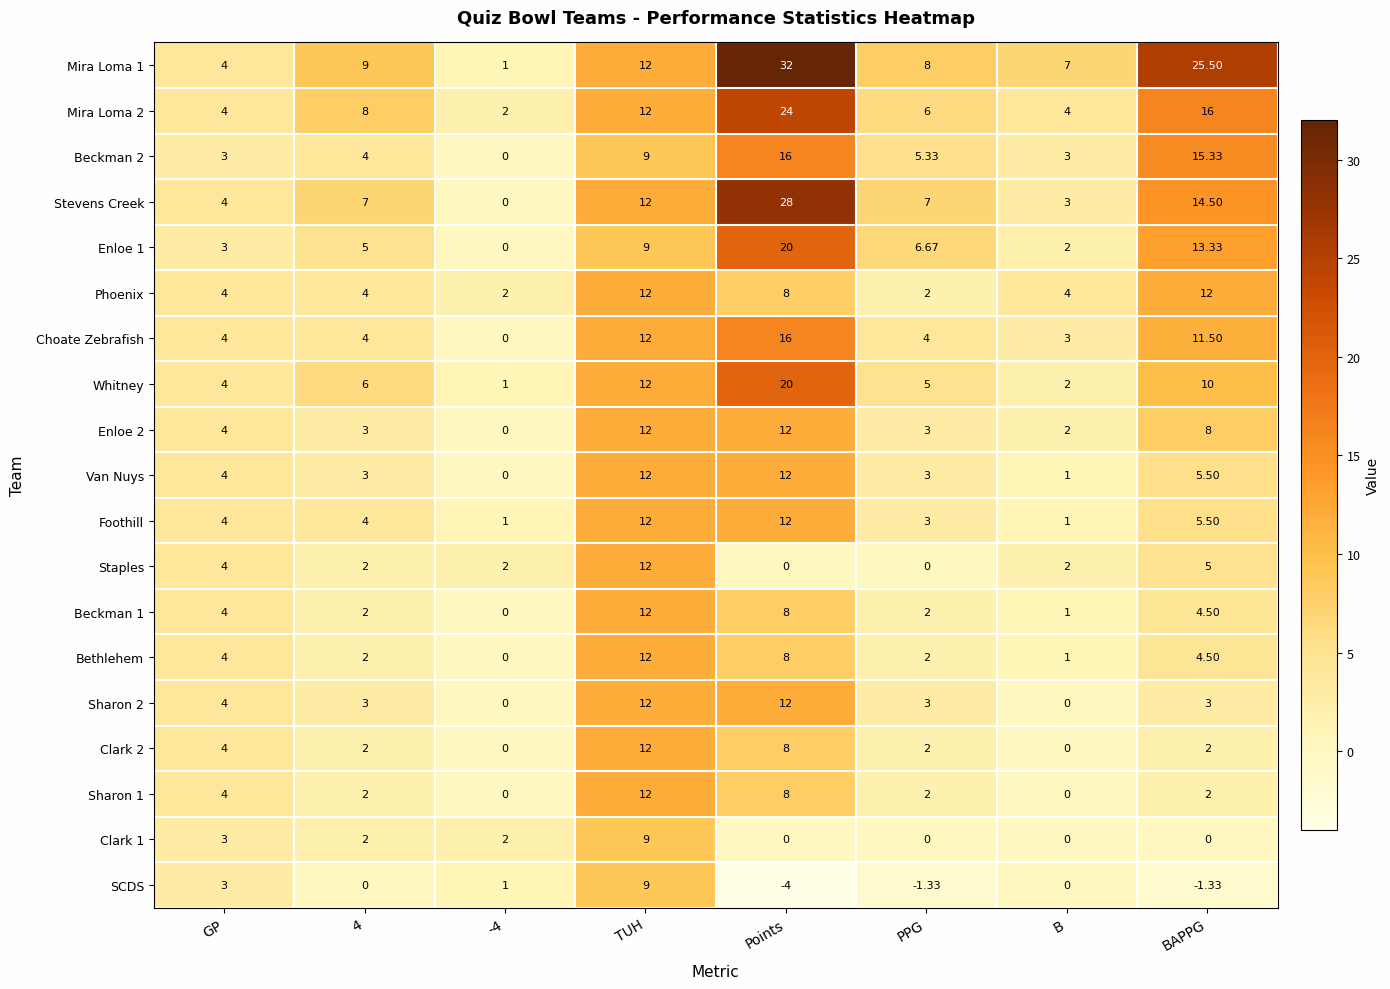

How many data points does each series have?

8